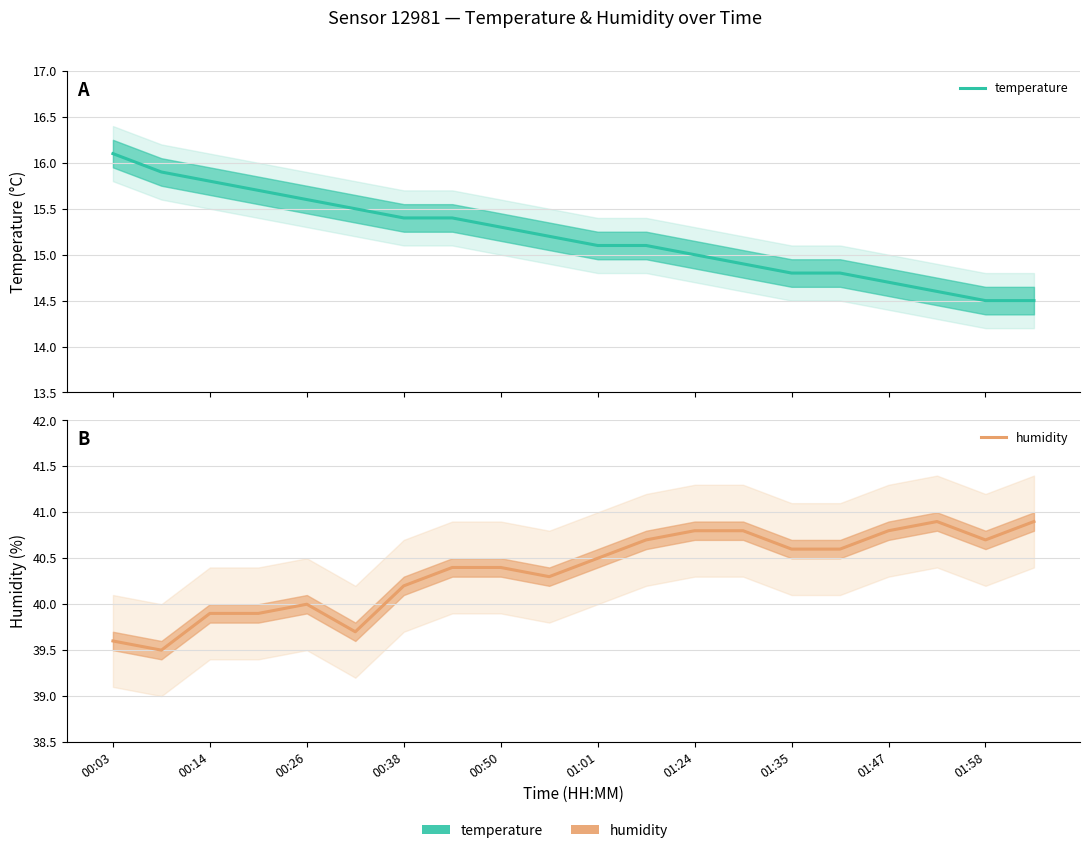

How many categories are shown in the chart?

20